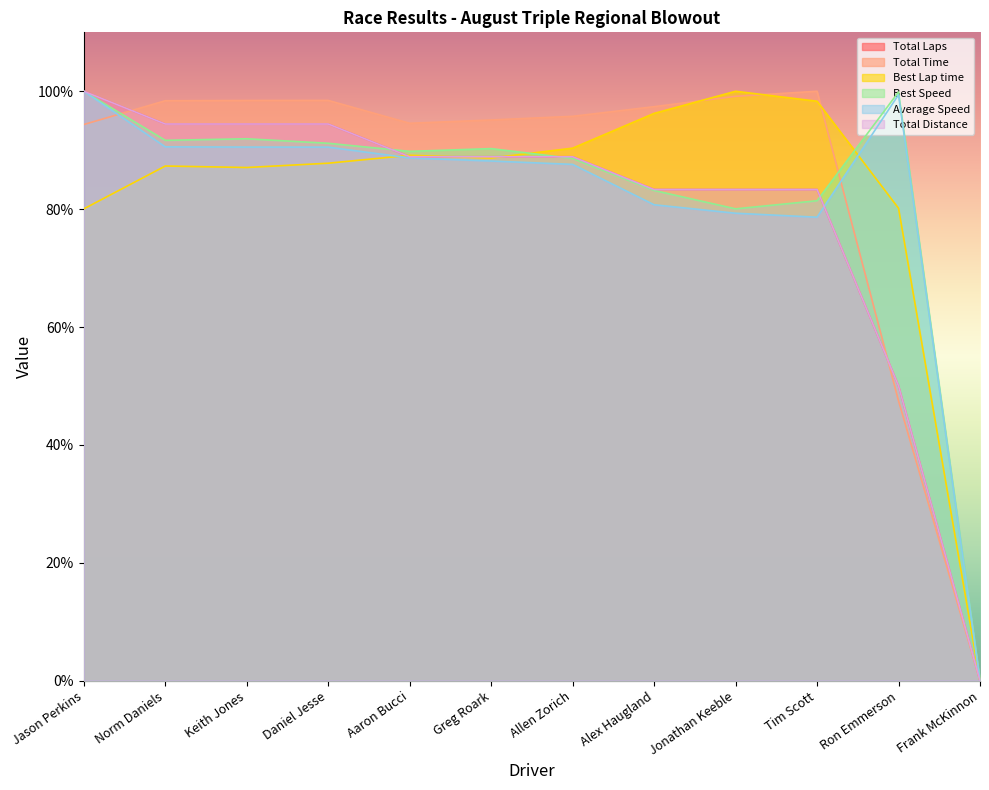

Reading left to right, extract all data points from this chart.

Total Laps: Jason Perkins=100.0	Norm Daniels=94.4	Keith Jones=94.4	Daniel Jesse=94.4	Aaron Bucci=88.9	Greg Roark=88.9	Allen Zorich=88.9	Alex Haugland=83.3	Jonathan Keeble=83.3	Tim Scott=83.3	Ron Emmerson=50.0	Frank McKinnon=0.0
Total Time: Jason Perkins=94.4	Norm Daniels=98.4	Keith Jones=98.4	Daniel Jesse=98.4	Aaron Bucci=94.6	Greg Roark=95.1	Allen Zorich=95.8	Alex Haugland=97.4	Jonathan Keeble=99.1	Tim Scott=100.0	Ron Emmerson=47.5	Frank McKinnon=0.0
Best Lap time: Jason Perkins=80.0	Norm Daniels=87.3	Keith Jones=87.1	Daniel Jesse=87.8	Aaron Bucci=89.1	Greg Roark=88.7	Allen Zorich=90.3	Alex Haugland=96.2	Jonathan Keeble=100.0	Tim Scott=98.3	Ron Emmerson=80.2	Frank McKinnon=0.0
Best Speed: Jason Perkins=100.0	Norm Daniels=91.7	Keith Jones=91.9	Daniel Jesse=91.2	Aaron Bucci=89.8	Greg Roark=90.3	Allen Zorich=88.6	Alex Haugland=83.2	Jonathan Keeble=80.0	Tim Scott=81.4	Ron Emmerson=99.9	Frank McKinnon=0.0
Average Speed: Jason Perkins=100.0	Norm Daniels=90.6	Keith Jones=90.5	Daniel Jesse=90.5	Aaron Bucci=88.7	Greg Roark=88.2	Allen Zorich=87.6	Alex Haugland=80.7	Jonathan Keeble=79.3	Tim Scott=78.6	Ron Emmerson=99.4	Frank McKinnon=0.0
Total Distance: Jason Perkins=100.0	Norm Daniels=94.4	Keith Jones=94.4	Daniel Jesse=94.4	Aaron Bucci=88.9	Greg Roark=88.9	Allen Zorich=88.9	Alex Haugland=83.3	Jonathan Keeble=83.3	Tim Scott=83.3	Ron Emmerson=50.0	Frank McKinnon=0.0